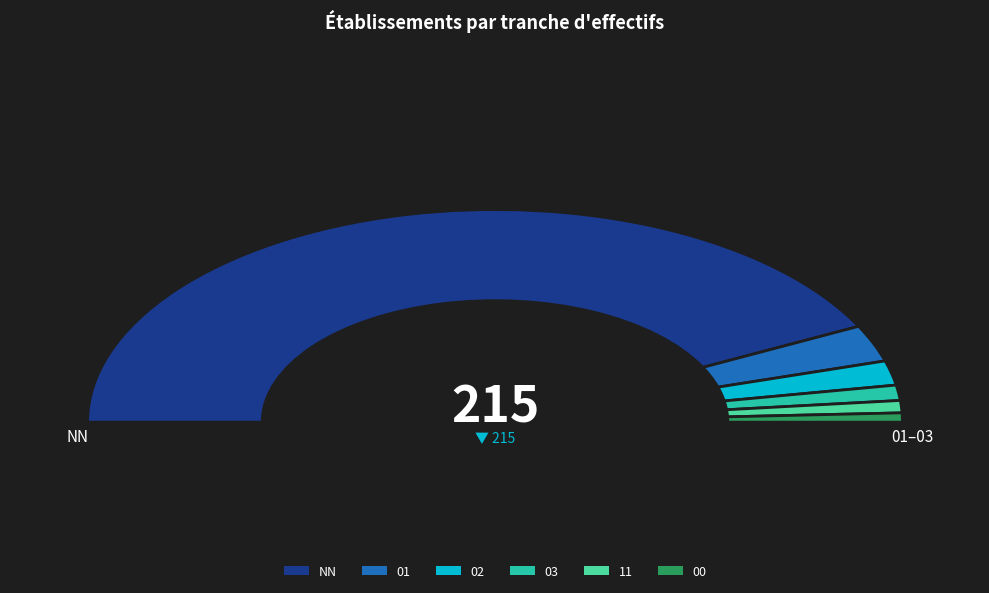

What is the largest slice in the pie chart?

NN